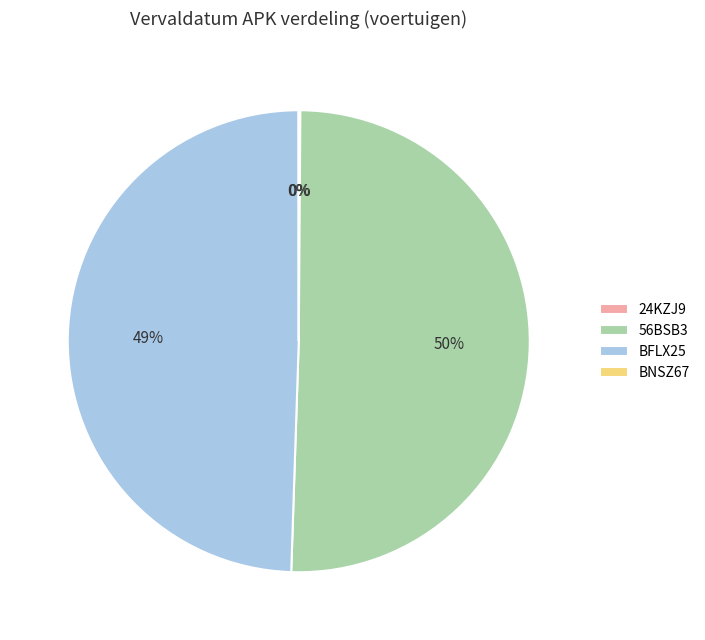

What is the largest slice in the pie chart?

56BSB3